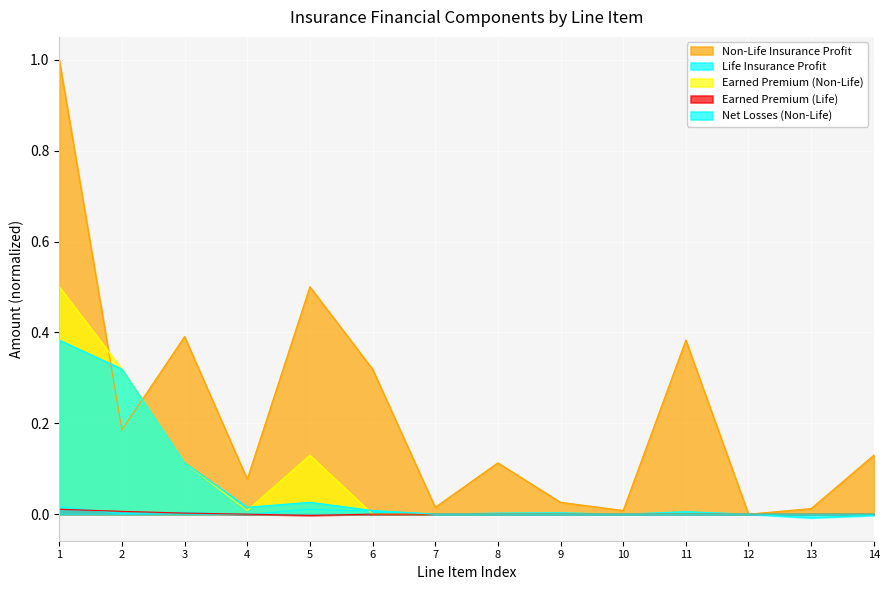

How many lines are shown in the chart?

5